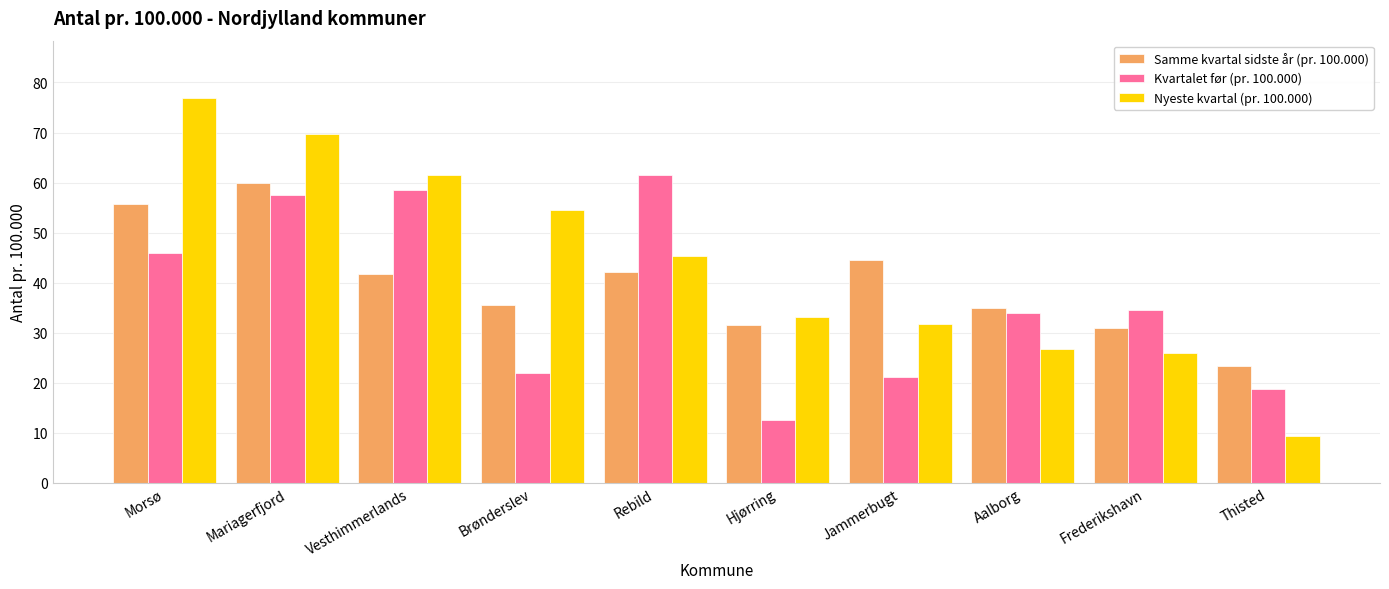

What is the sum of the Kvartalet før (pr. 100.000) values at Vesthimmerlands and Morsø?

104.5